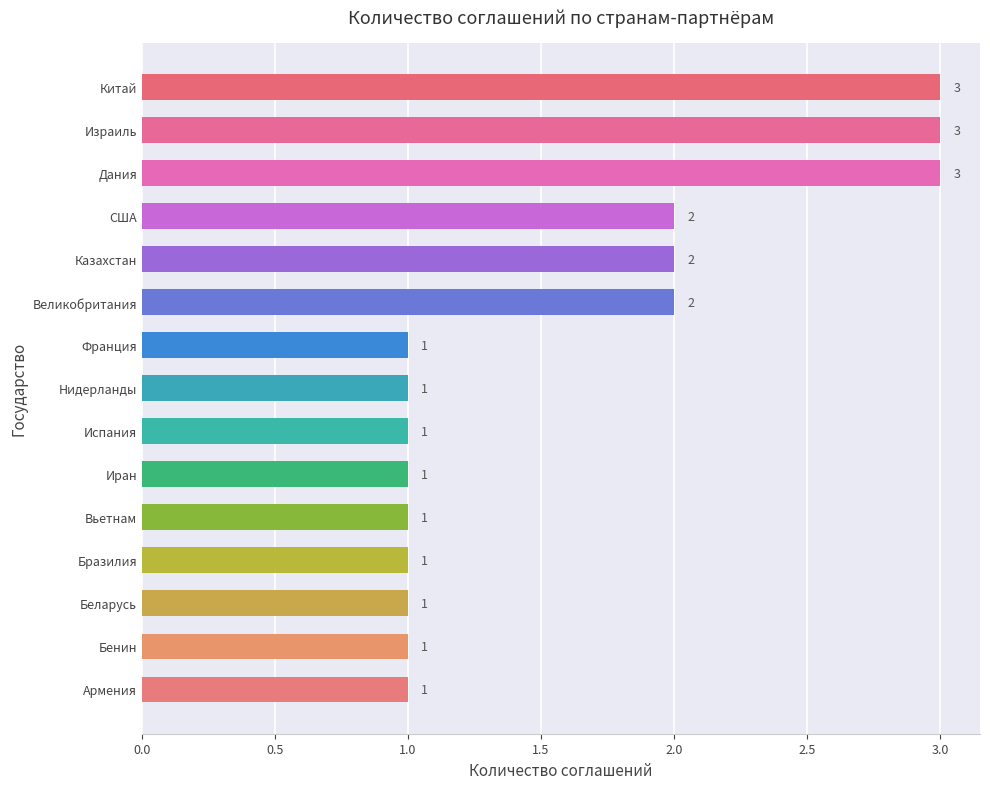

Count the values in the range 1 to 2.

12